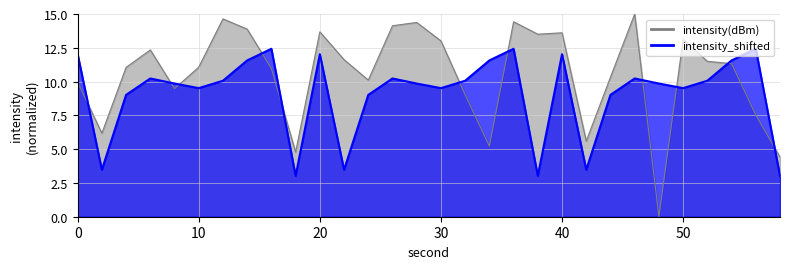

Where do intensity(dBm) and intensity_shifted first cross each other?

0 and 2